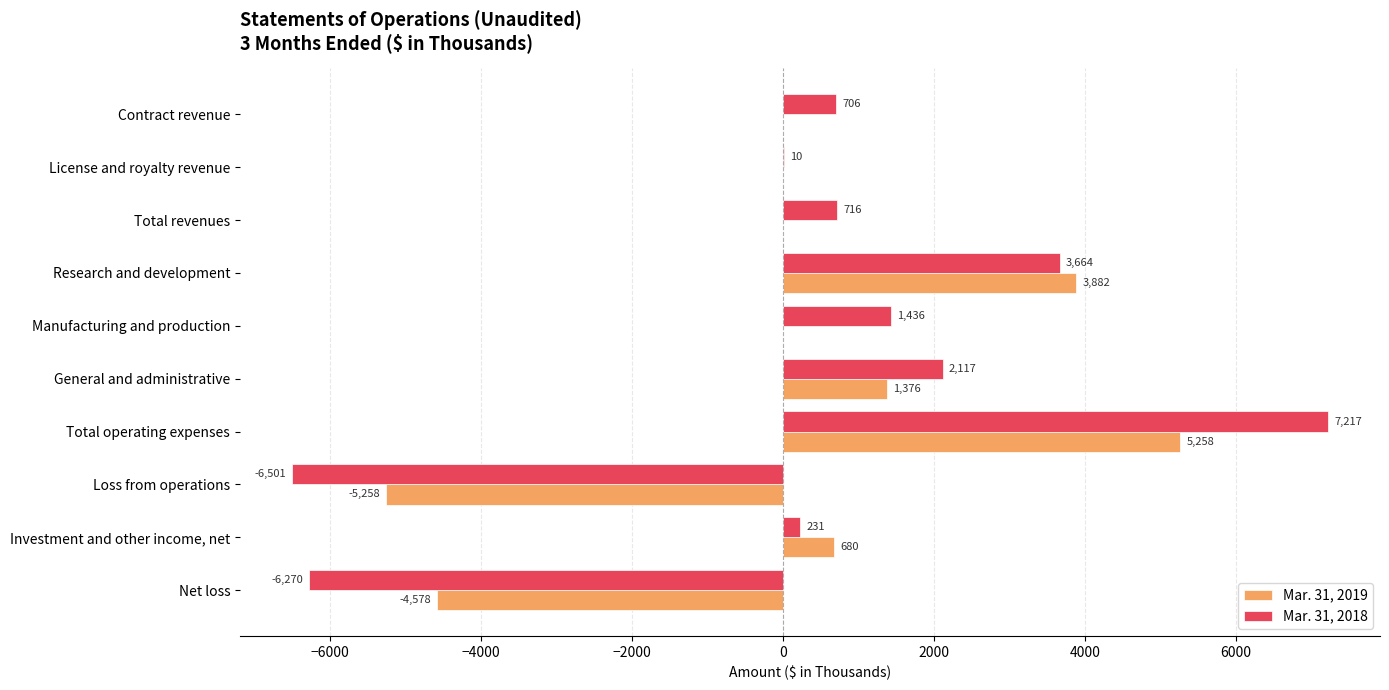

What is the sum of the Mar. 31, 2019 values at Investment and other income, net and Total revenues?

680